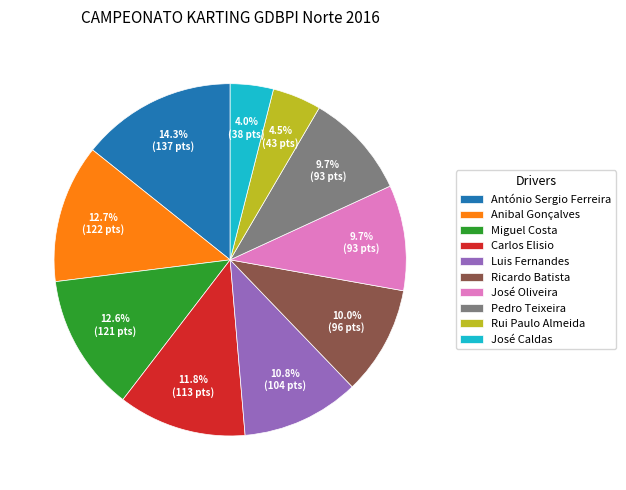

Which slice is the smallest?

José Caldas